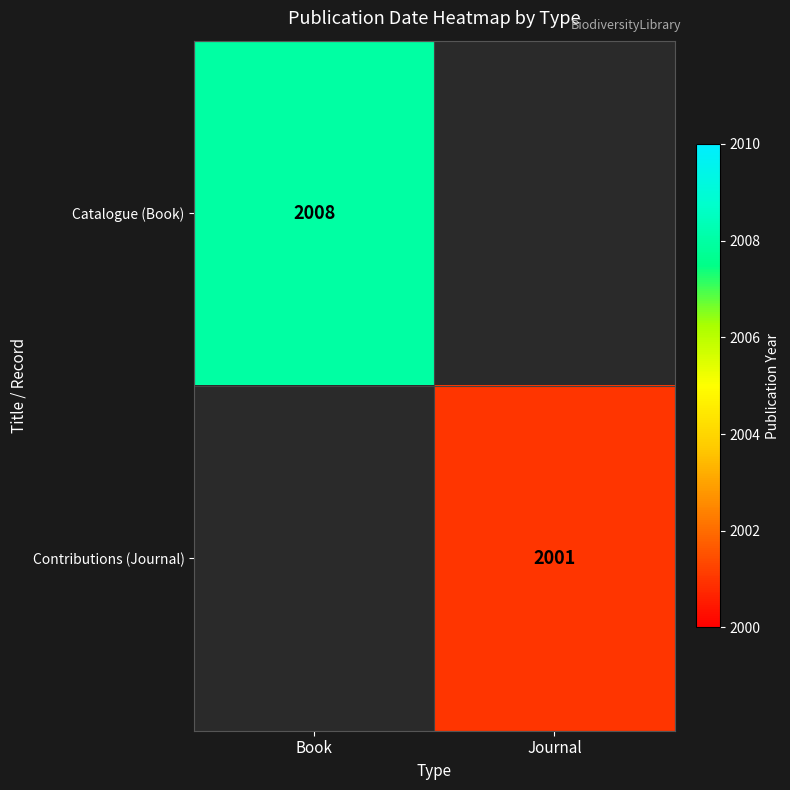

The value of Contributions (Journal) at Journal is 2001. True or false?

True